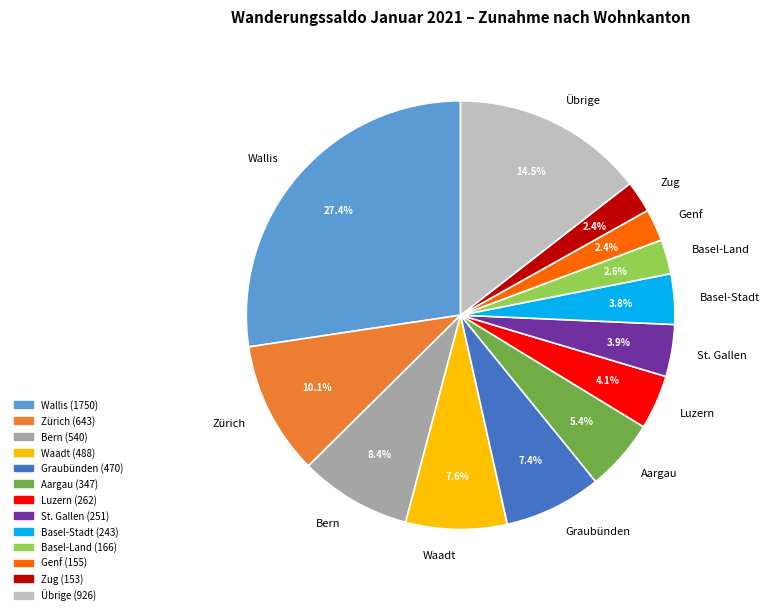

Approximately how many times larger is the value at Genf compared to Graubünden?

0.3